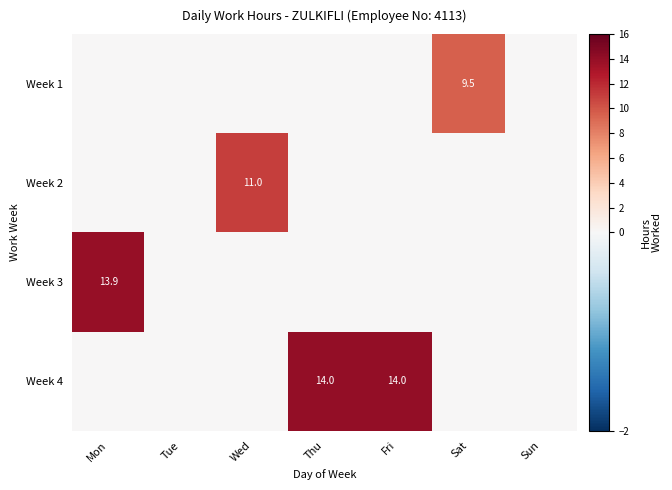

At how many categories does at least one series exceed 9?

5